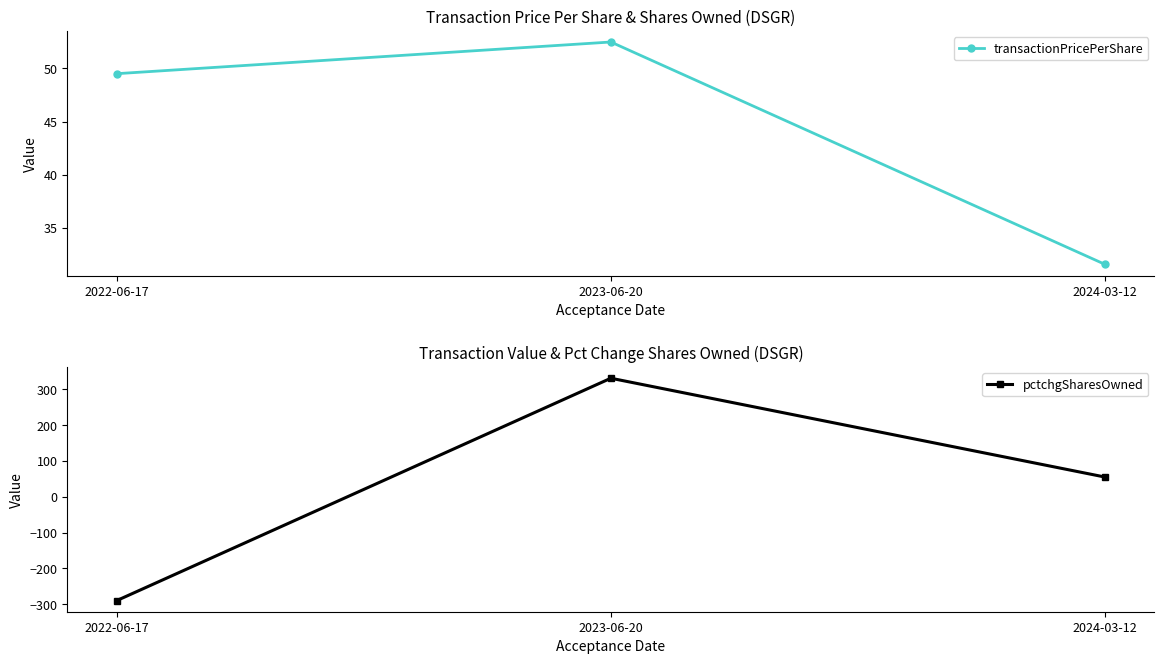

How many lines are shown in the chart?

2